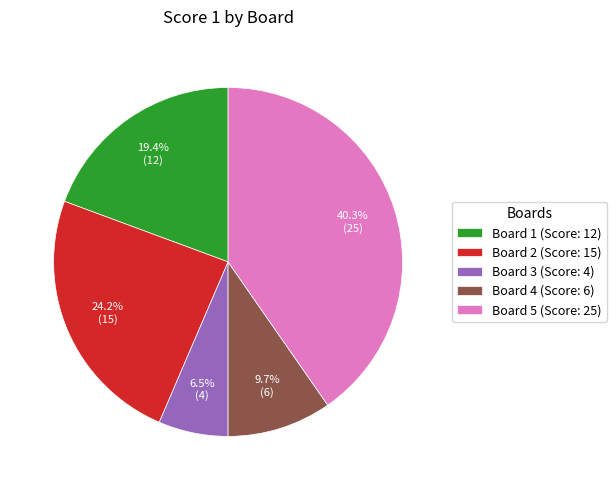

To the nearest percent, what is the combined percentage of Board 1 and Board 4?

29%